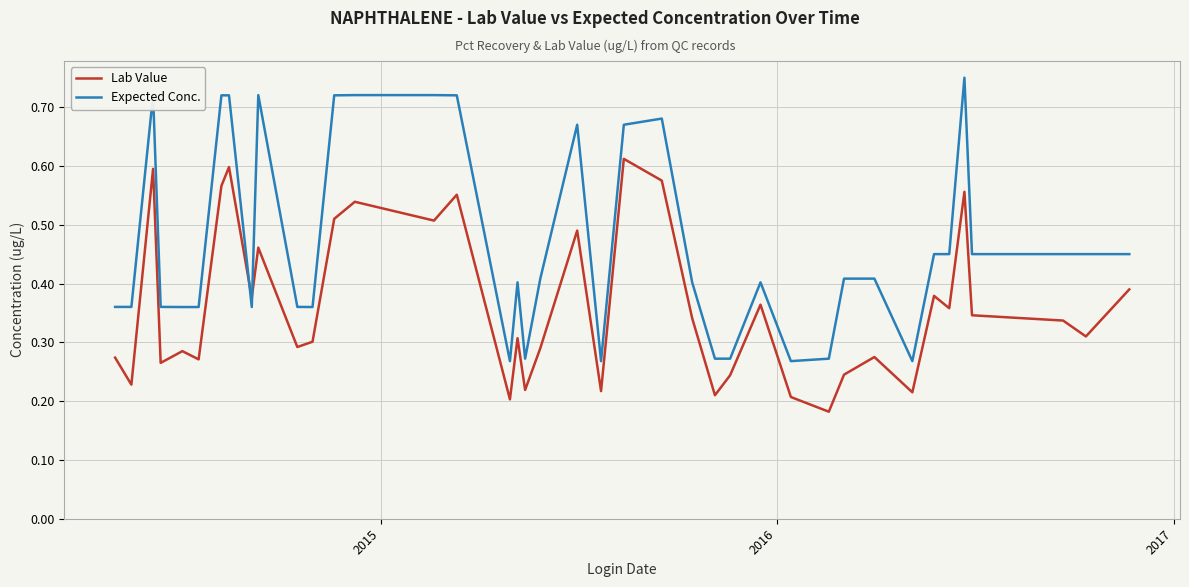

After their last crossing, which series has the higher values: Lab Value or Expected Conc.?

Expected Conc.